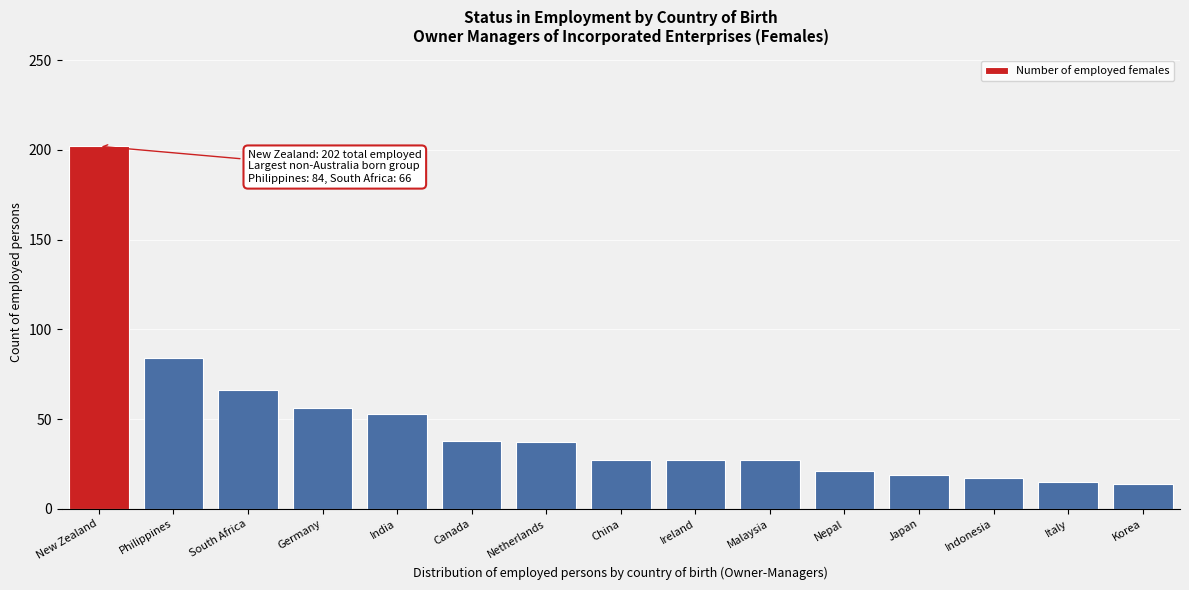

Approximately how many times larger is the value at Nepal compared to Ireland?

0.8